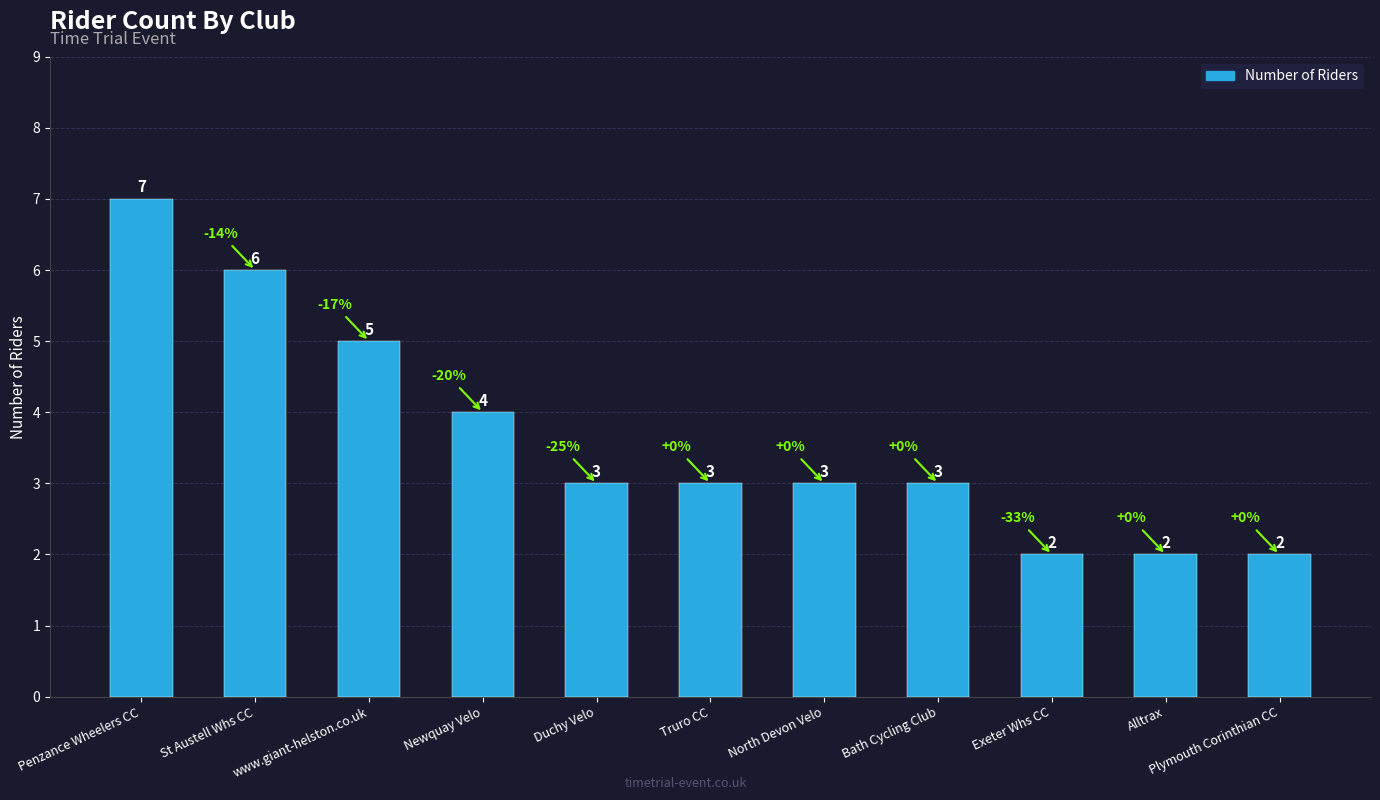

What is the label of the 10th bar from the right?

St Austell Whs CC